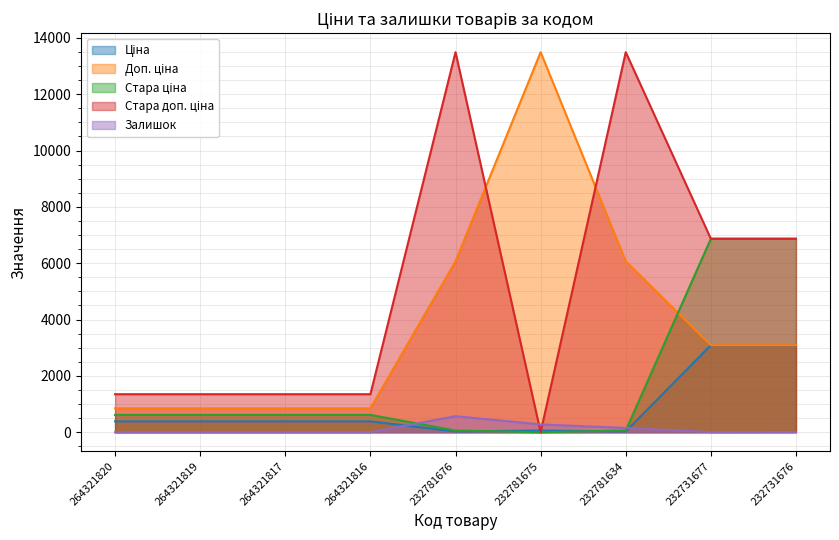

Which series changed the most between 264321816 and 232781675?

Доп. ціна